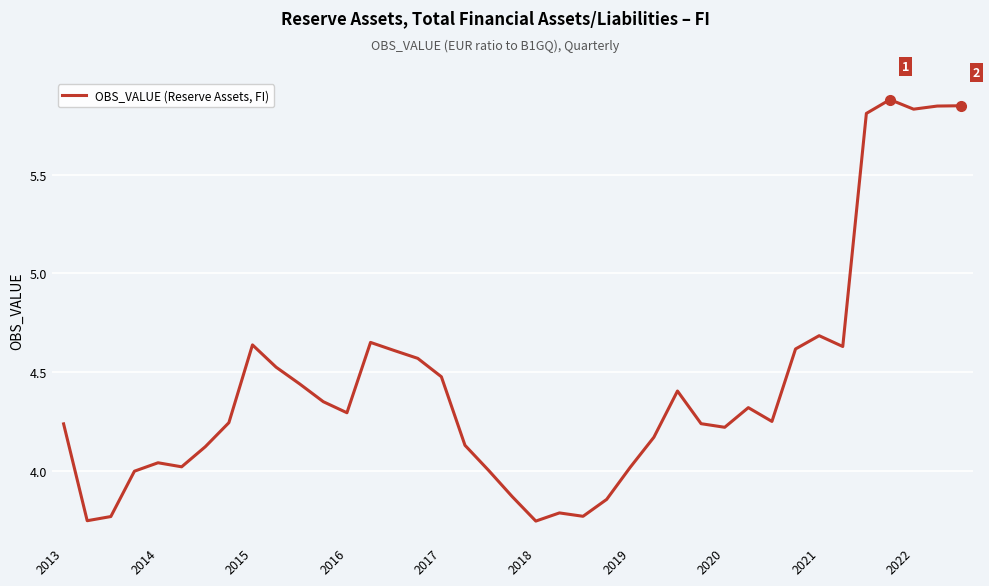

What is the greatest value displayed?

5.9